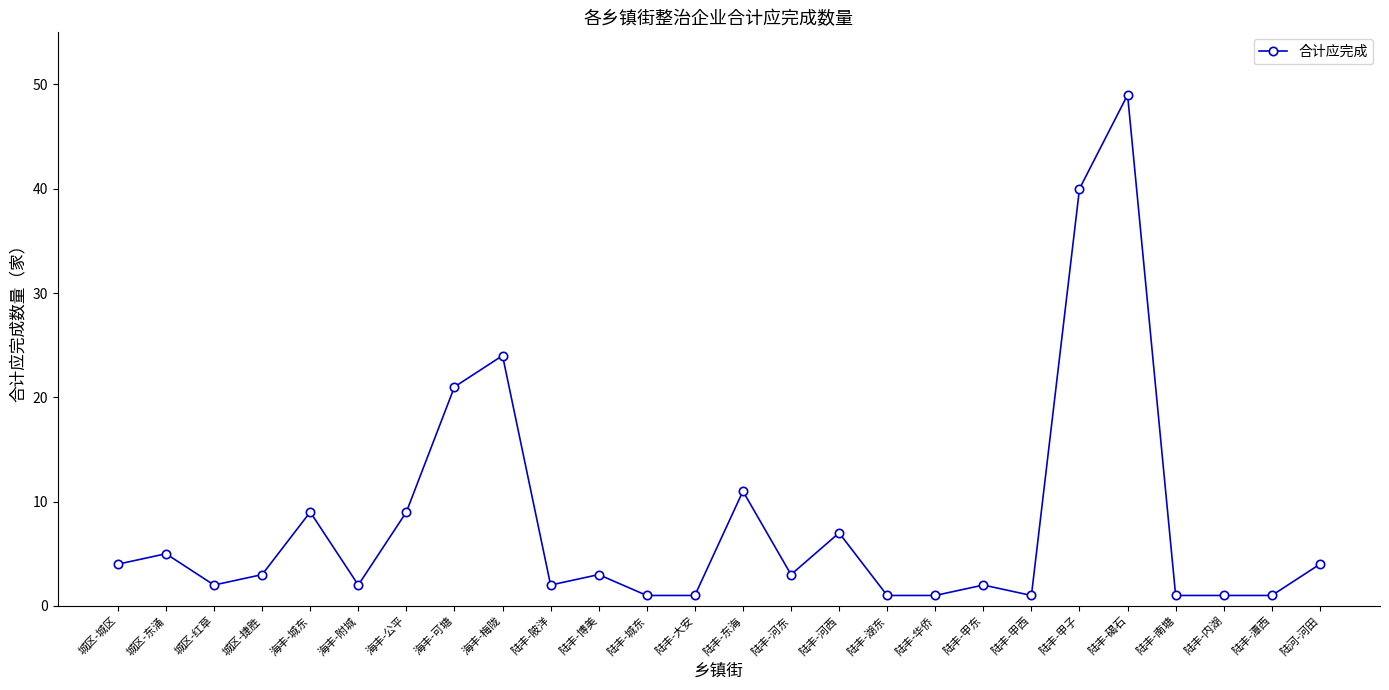

Reading right to left, list all the values displayed in this chart.

陆河-河田=4	陆丰-潭西=1	陆丰-内湖=1	陆丰-南塘=1	陆丰-碣石=49	陆丰-甲子=40	陆丰-甲西=1	陆丰-甲东=2	陆丰-华侨=1	陆丰-湖东=1	陆丰-河西=7	陆丰-河东=3	陆丰-东海=11	陆丰-大安=1	陆丰-城东=1	陆丰-博美=3	陆丰-陂洋=2	海丰-梅陇=24	海丰-可塘=21	海丰-公平=9	海丰-附城=2	海丰-城东=9	城区-捷胜=3	城区-红草=2	城区-东涌=5	城区-城区=4